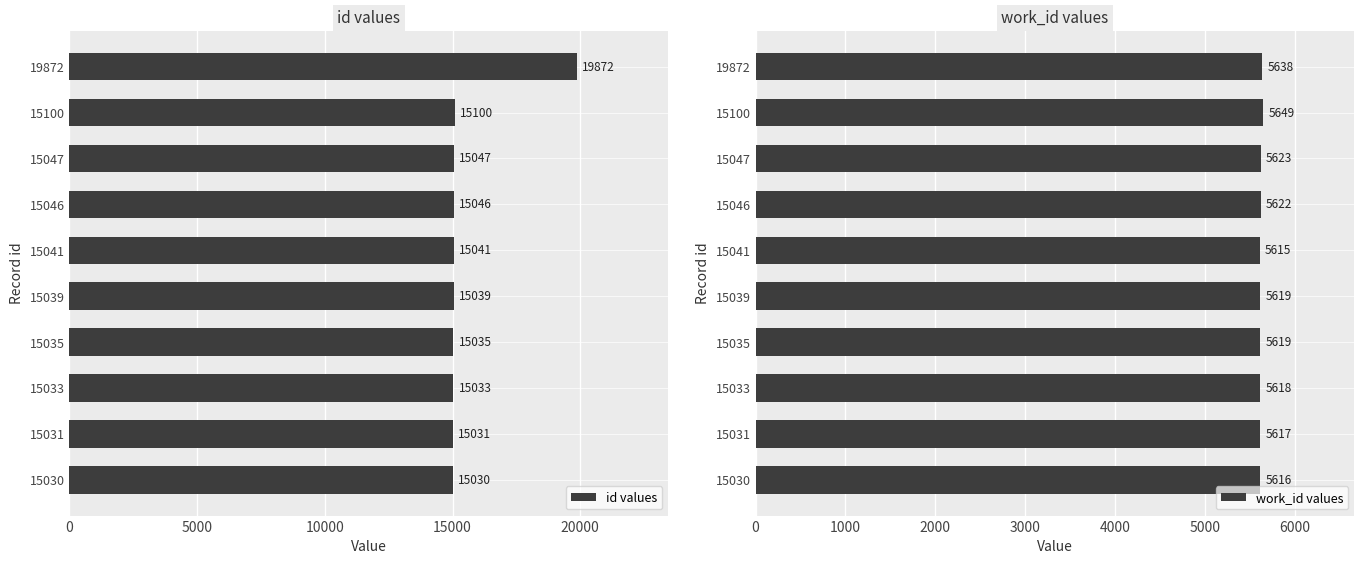

Reading left to right, list all the values displayed in this chart.

id values: 15030	15031	15033	15035	15039	15041	15046	15047	15100	19872
work_id values: 5616	5617	5618	5619	5619	5615	5622	5623	5649	5638